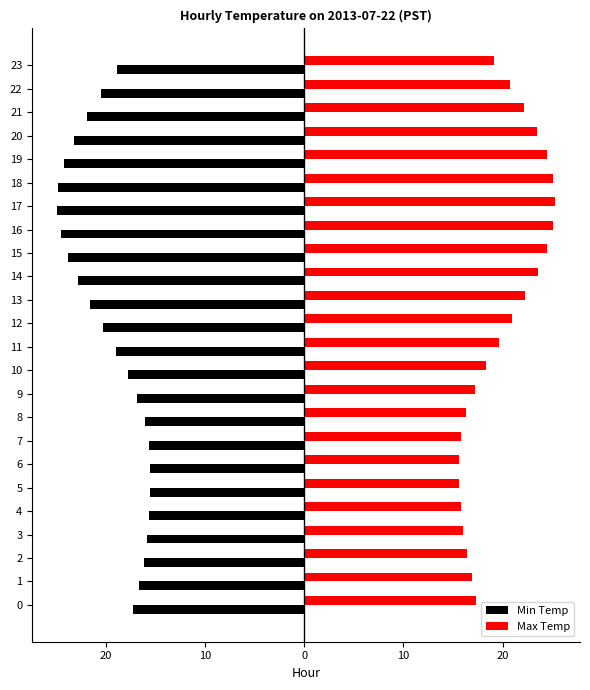

What is the smallest value displayed?

-24.9